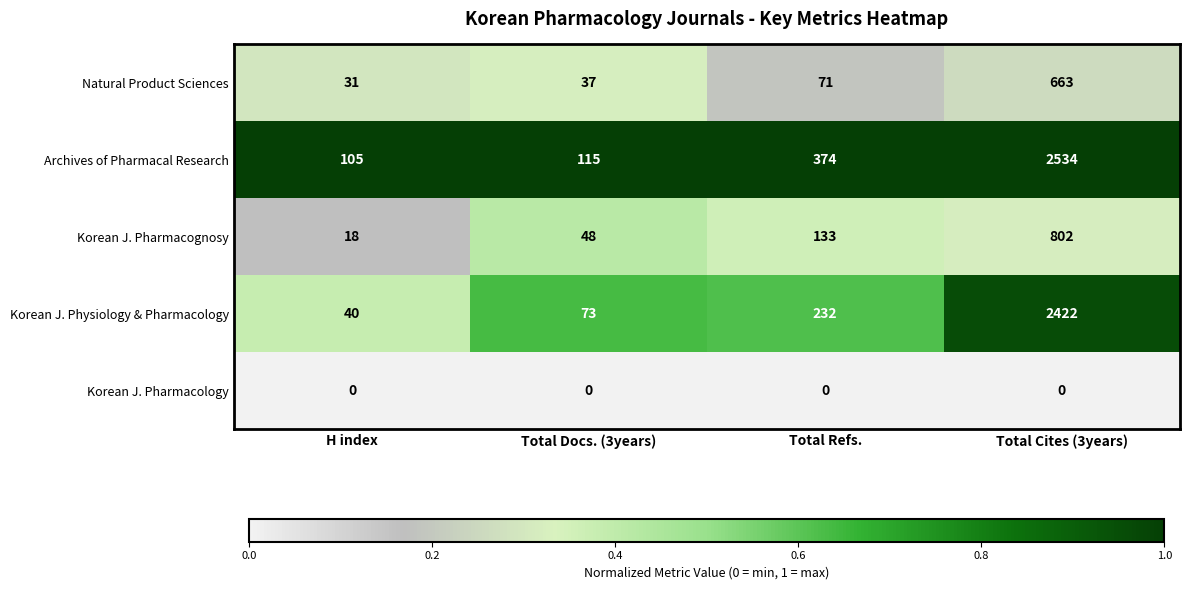

Between H index and Total Cites (3years), which series saw the biggest shift?

Archives of Pharmacal Research